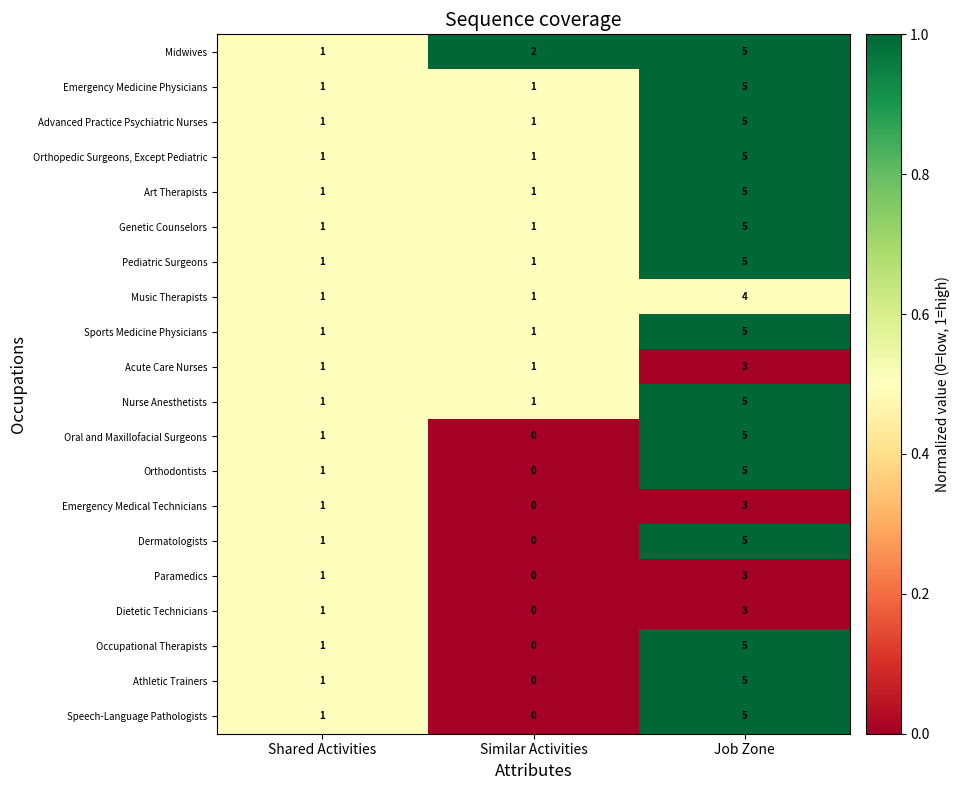

Which series has the largest total across all categories?

Midwives